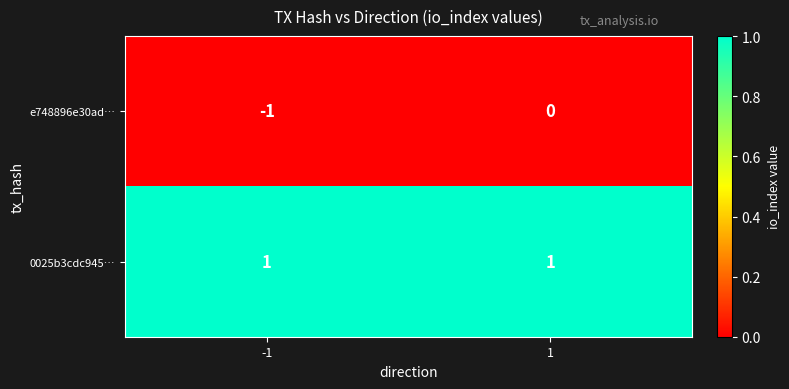

How many data points does each series have?

2